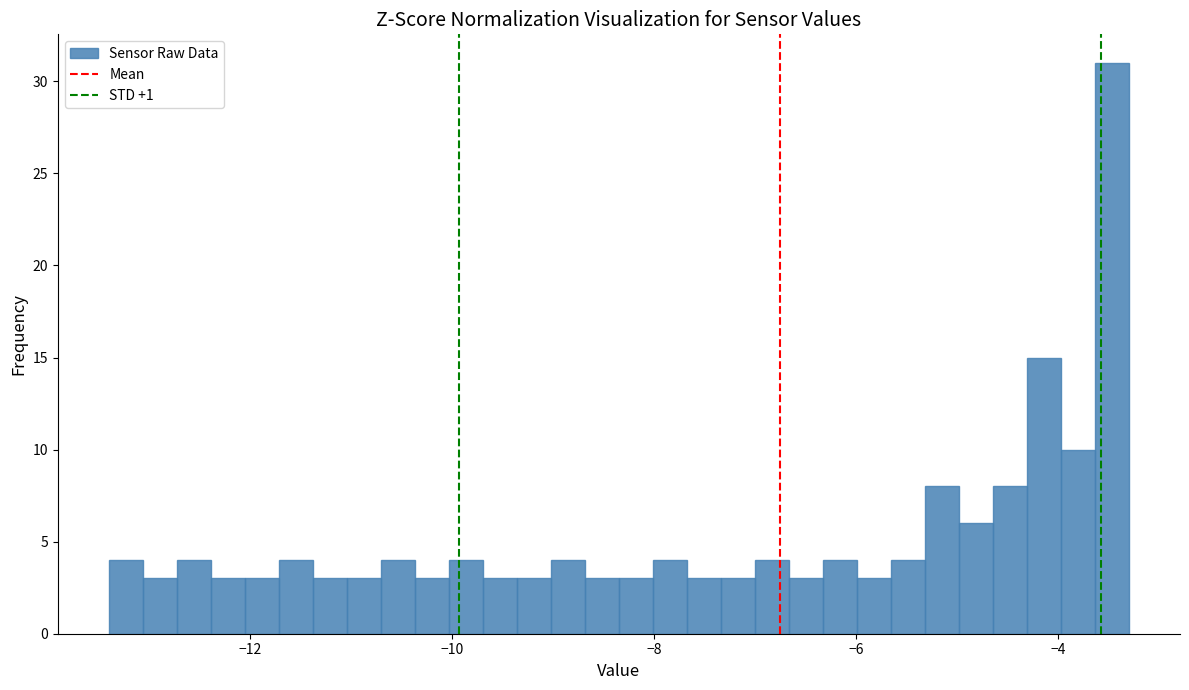

Around what value on the x-axis is the tallest bar? Give the approximate position of its centre, as read against the axis.

-3.4